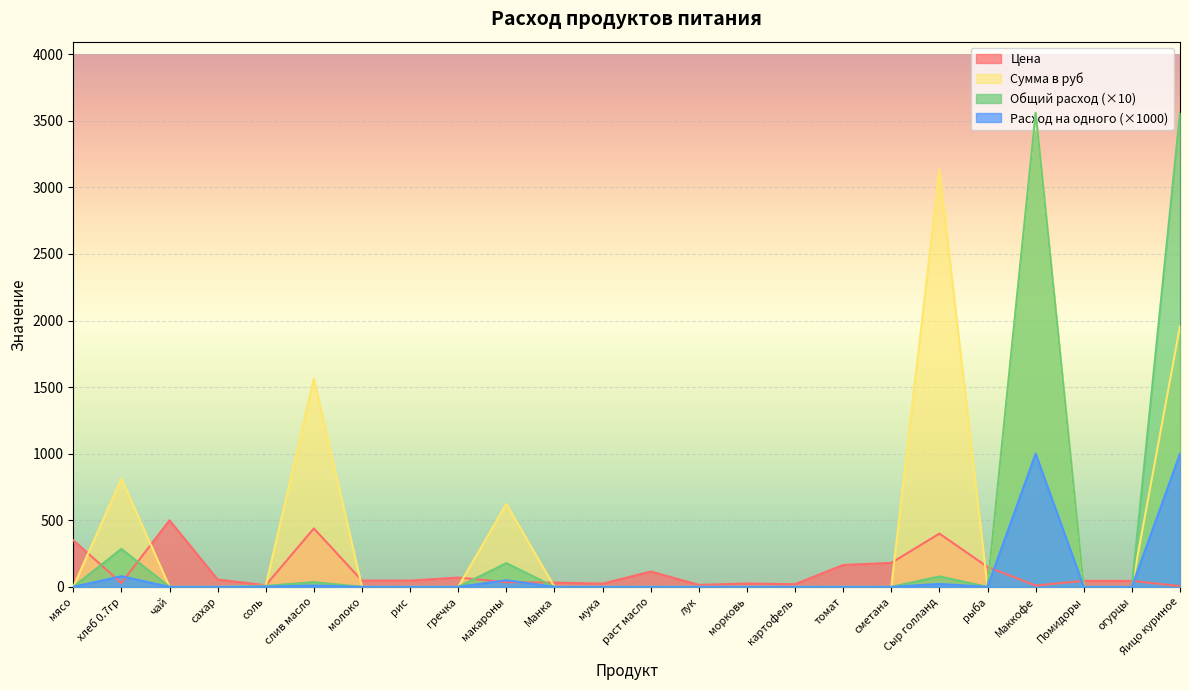

How many series are shown in this chart?

4